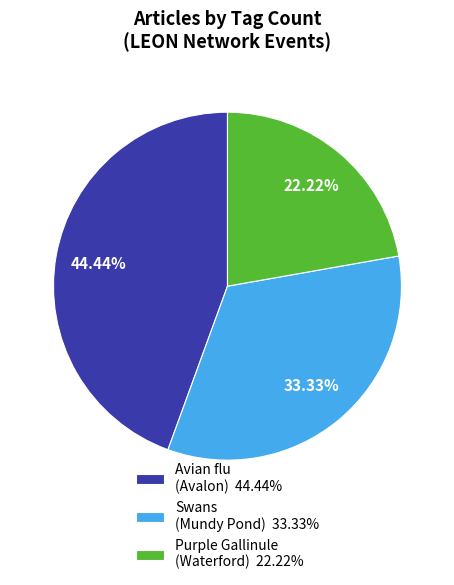

What percentage is the Avian flu (Avalon) slice, to the nearest percent?

44%